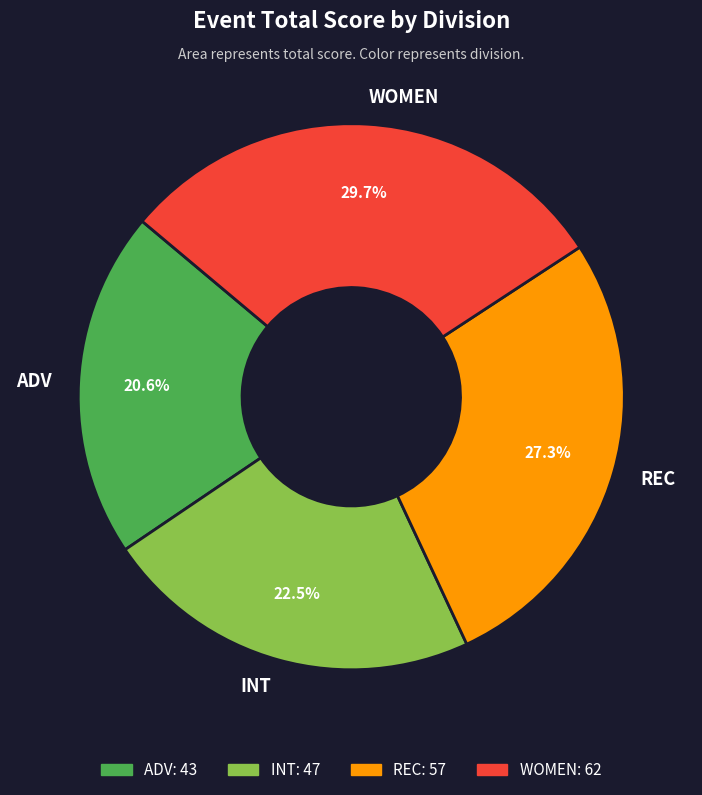

Between INT and REC, which is larger?

REC